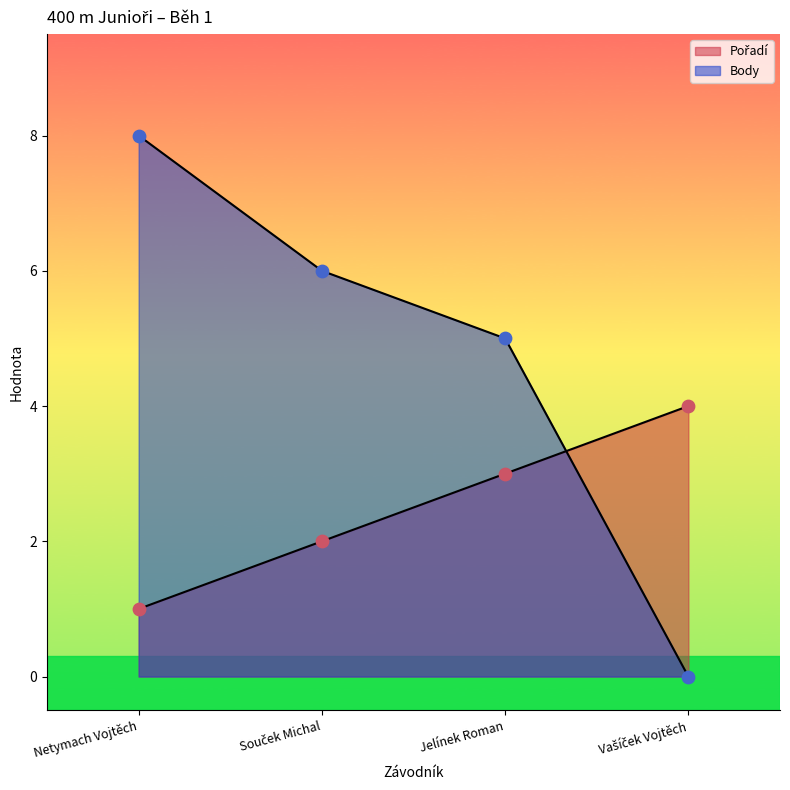

What are all the series names shown in the legend?

Pořadí, Body